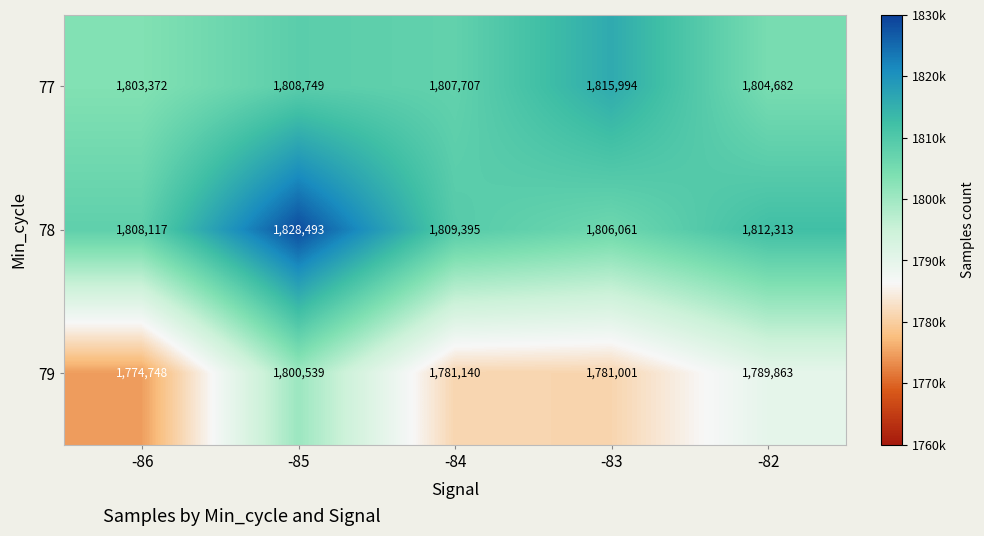

How many data points in 78 are less than 1809395?

2